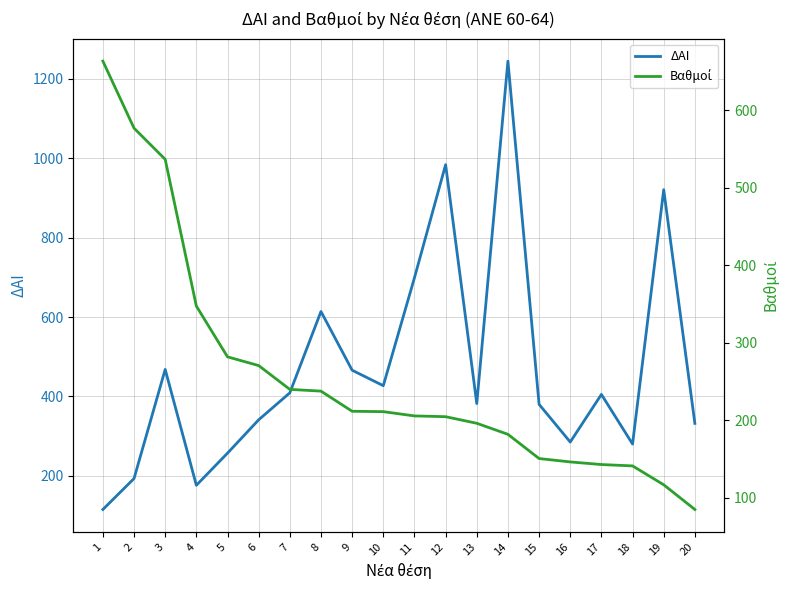

What is the value of the ΔΑΙ point at the 12th from the left?

984.0